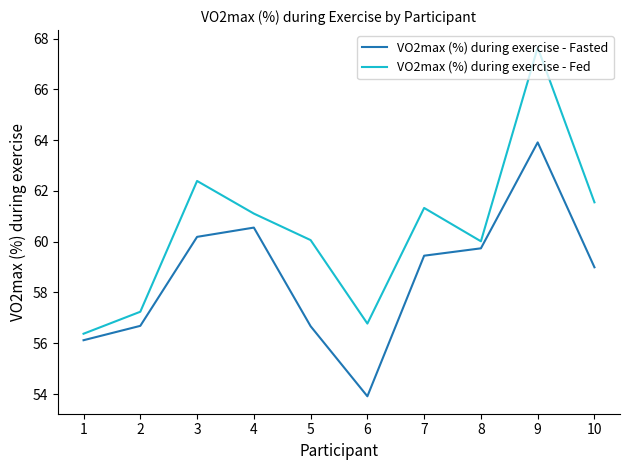

Rank the series by their average value, from highest to lowest.

VO2max (%) during exercise - Fed, VO2max (%) during exercise - Fasted